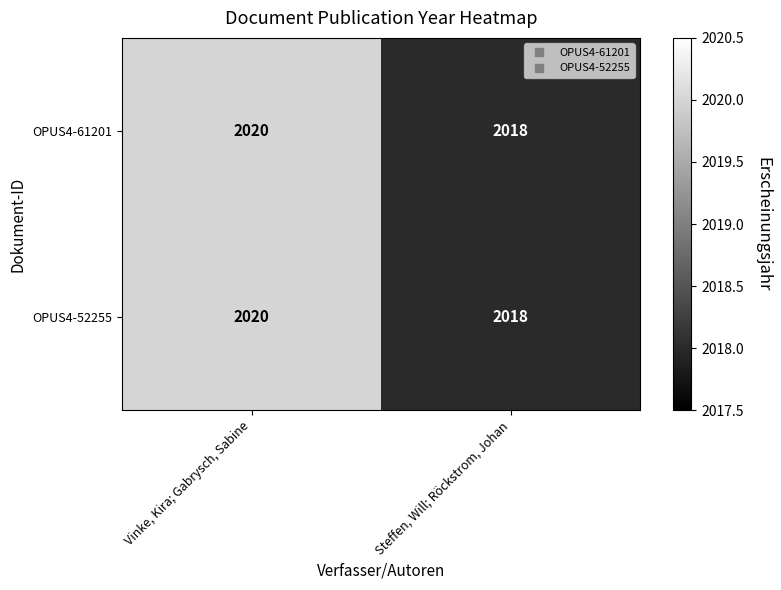

What is the greatest value displayed?

2020